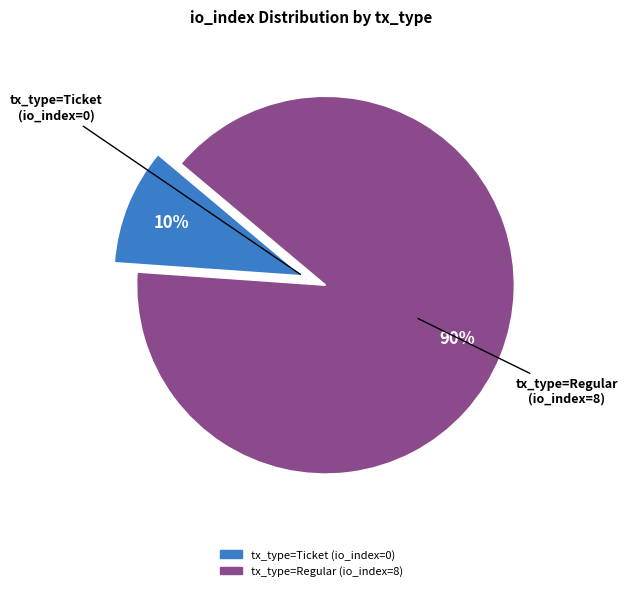

What is the largest slice in the pie chart?

tx_type=Regular (io_index=8)